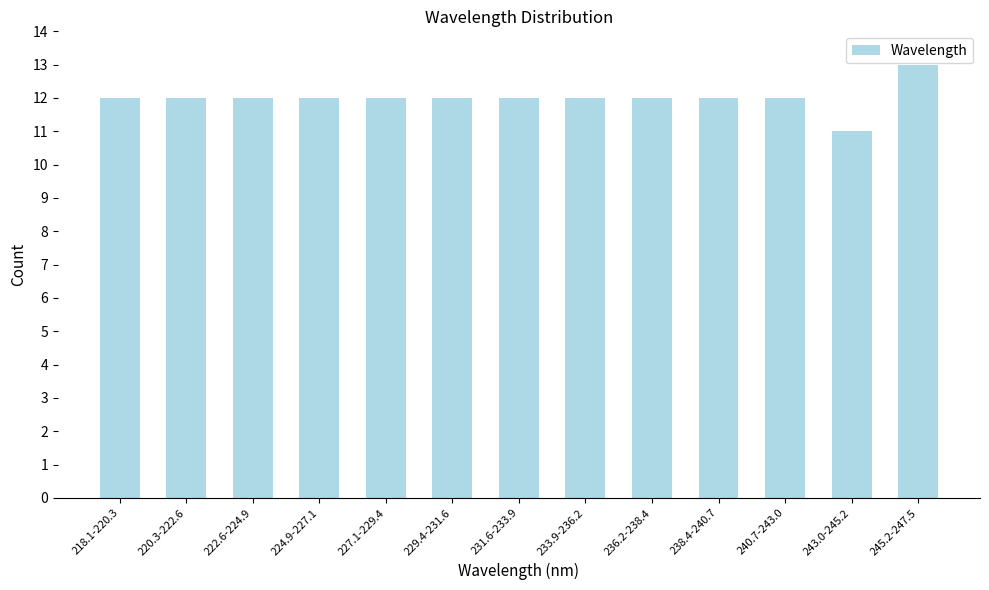

Reading right to left, extract all data points from this chart.

245.2-247.5=13	243.0-245.2=11	240.7-243.0=12	238.4-240.7=12	236.2-238.4=12	233.9-236.2=12	231.6-233.9=12	229.4-231.6=12	227.1-229.4=12	224.9-227.1=12	222.6-224.9=12	220.3-222.6=12	218.1-220.3=12